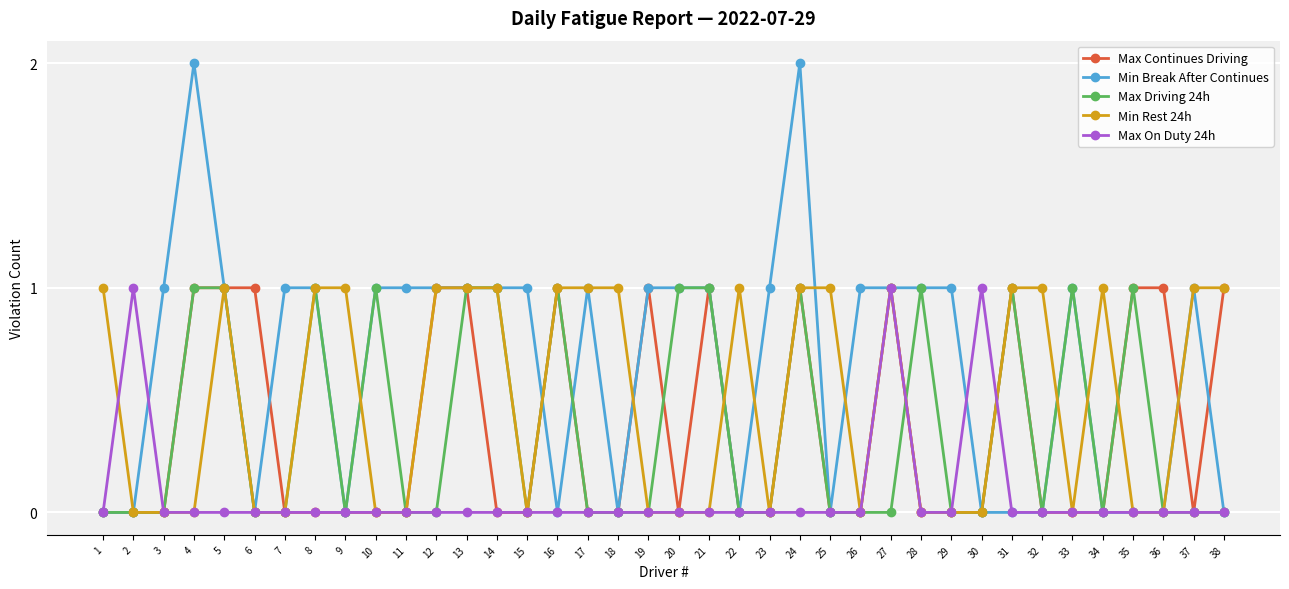

What is the value of the Min Break After Continues point at the 7th from the left?

1